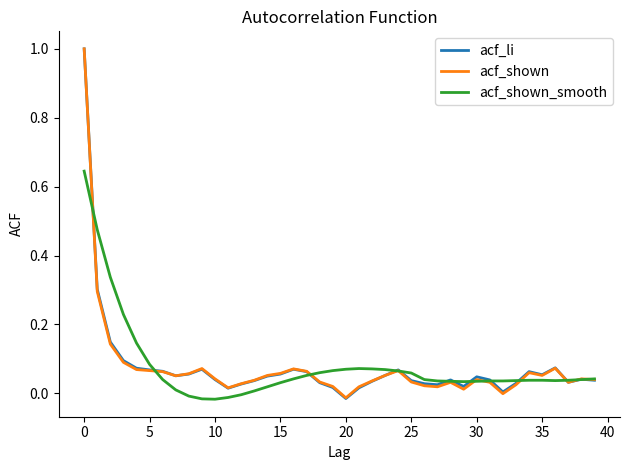

What is the maximum value for acf_li?

1.0